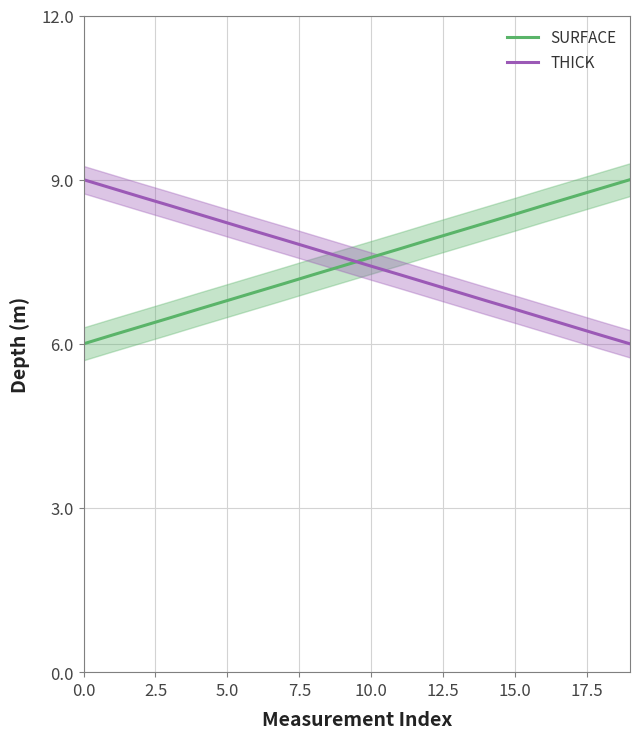

Does the chart display data point markers on the line(s)?

No